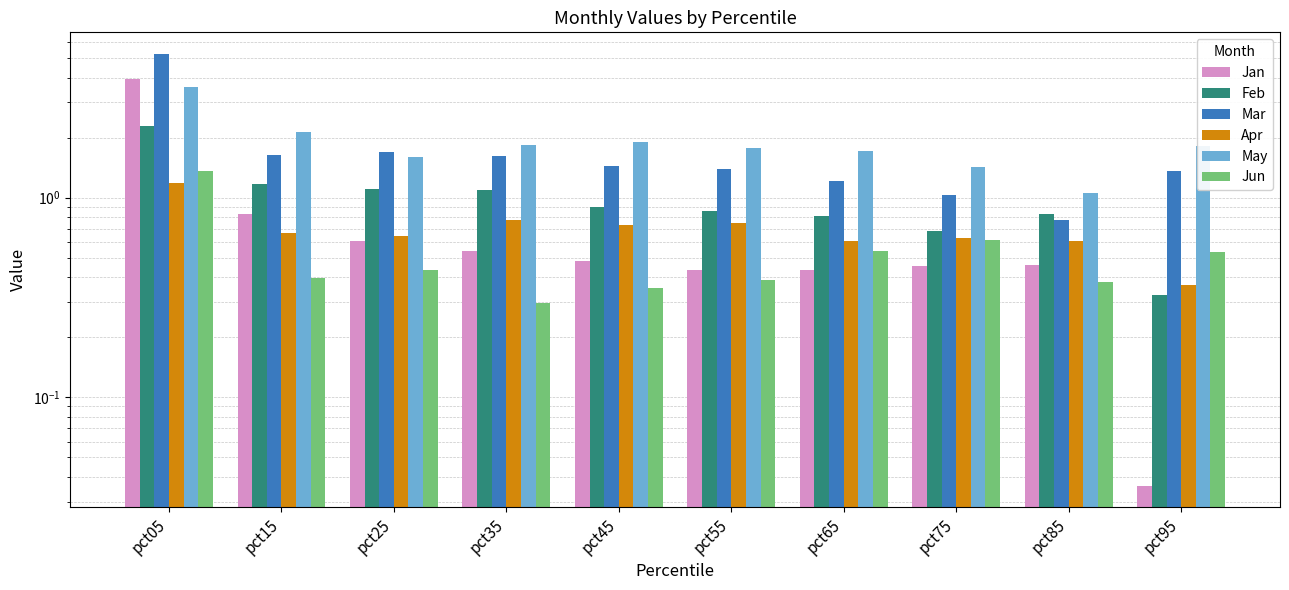

List the labels in order of Jun value, smallest first.

pct35, pct45, pct85, pct55, pct15, pct25, pct95, pct65, pct75, pct05